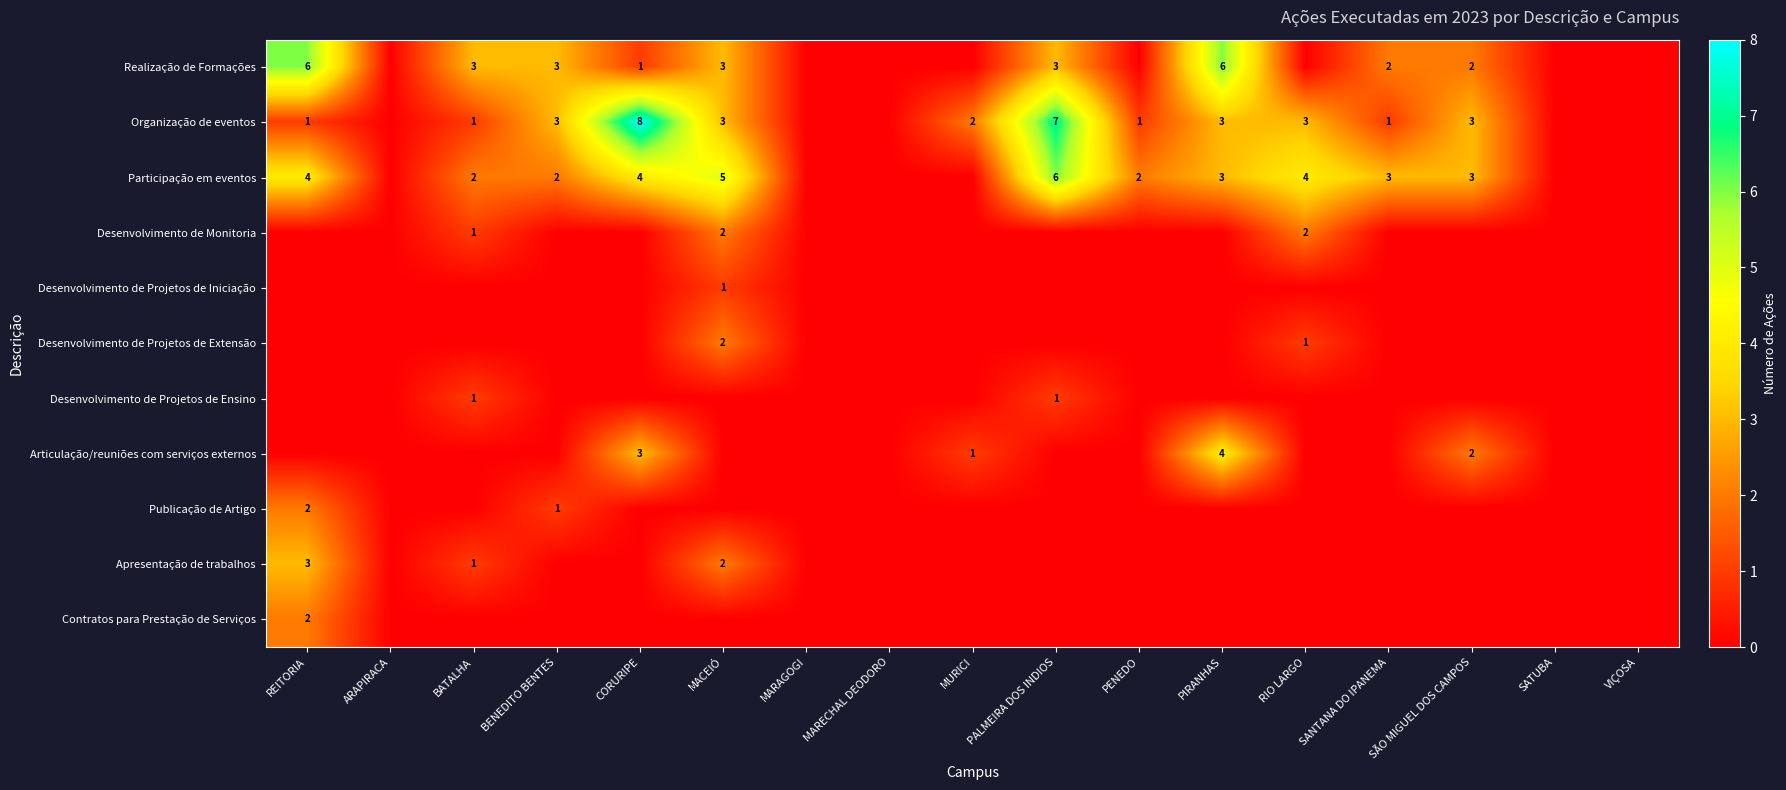

True or false: Articulação/reuniões com serviços externos has a value of 1 at MURICI.

True